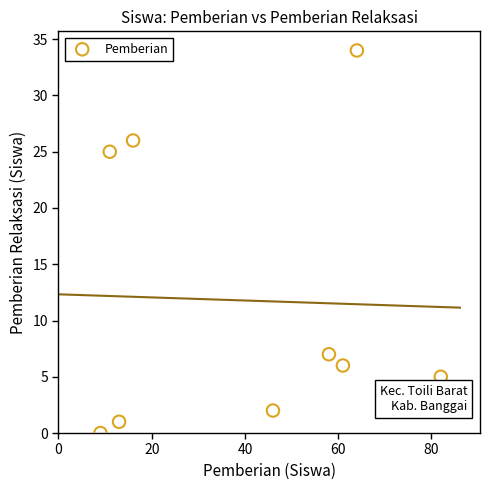

What Y value in the scatter plot is closest to 17?

25